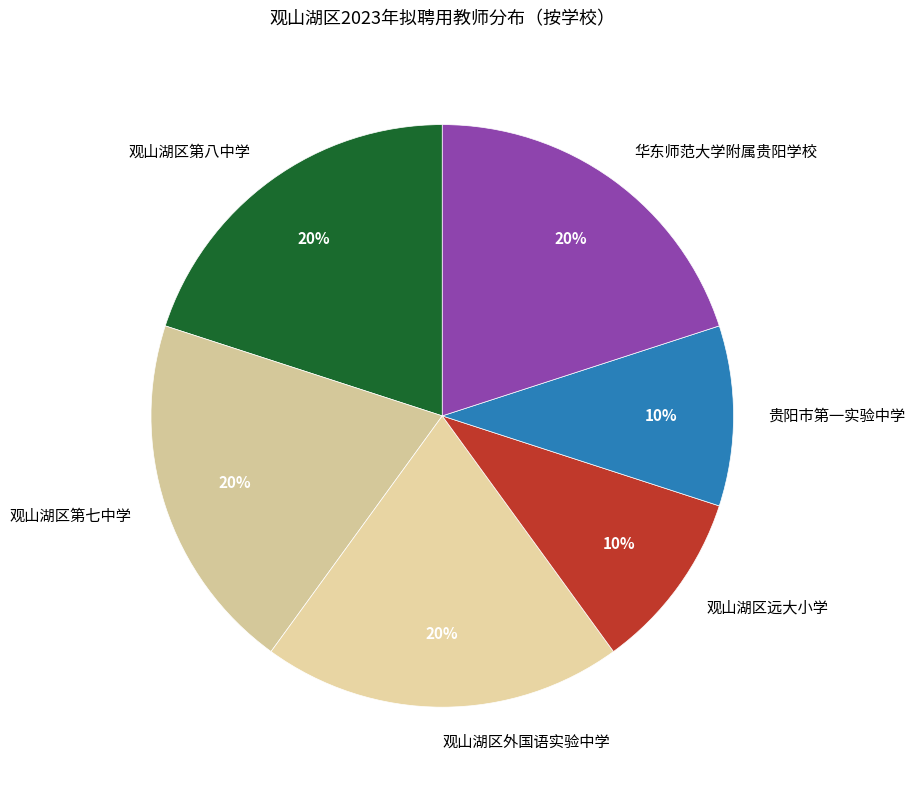

Is 华东师范大学附属贵阳学校 the majority of the pie?

No